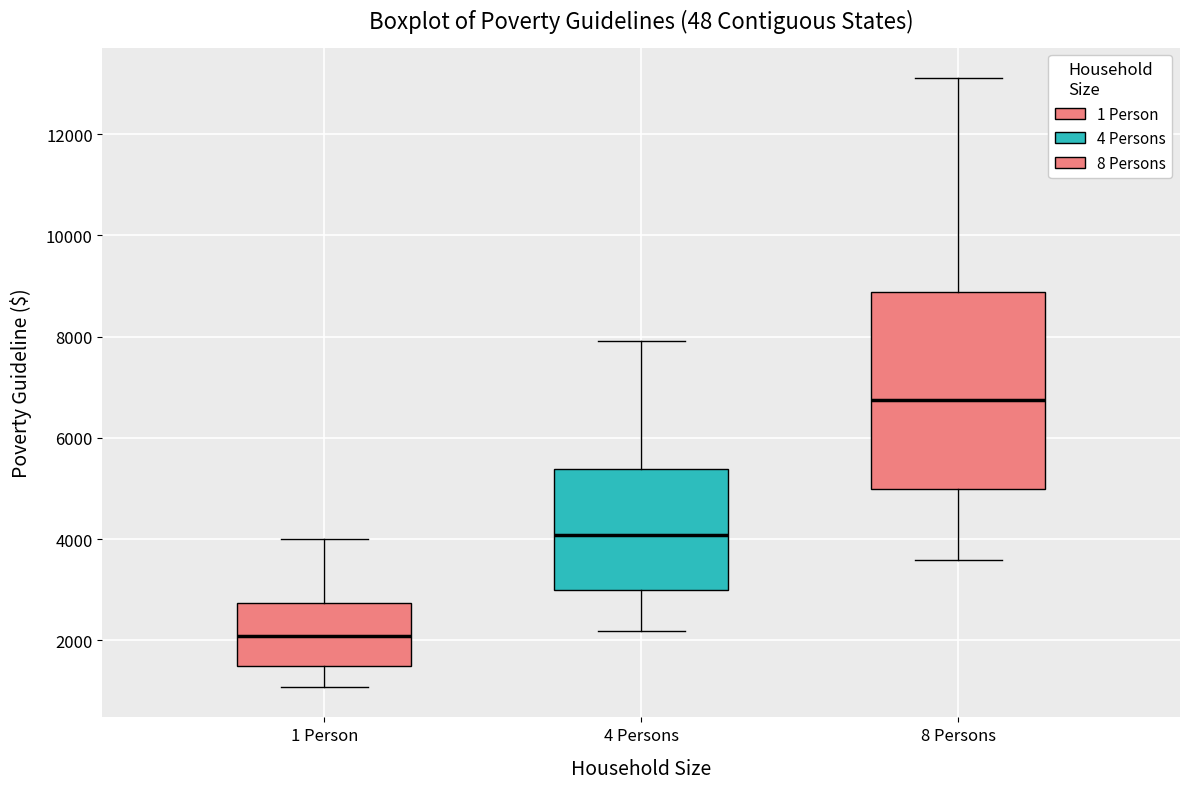

Reading left to right, transcribe this box plot: for each box, give where its median line is, the range the box spans, and where its two whiskers end, as read against the y-axis. The values are not printed on the chart, so give them approximately, as read against the axis.

1 Person: median 2000, box 1600 to 2800, whiskers 1000 to 4000
4 Persons: median 4000, box 3000 to 5400, whiskers 2200 to 8000
8 Persons: median 6800, box 5000 to 8800, whiskers 3600 to 13200